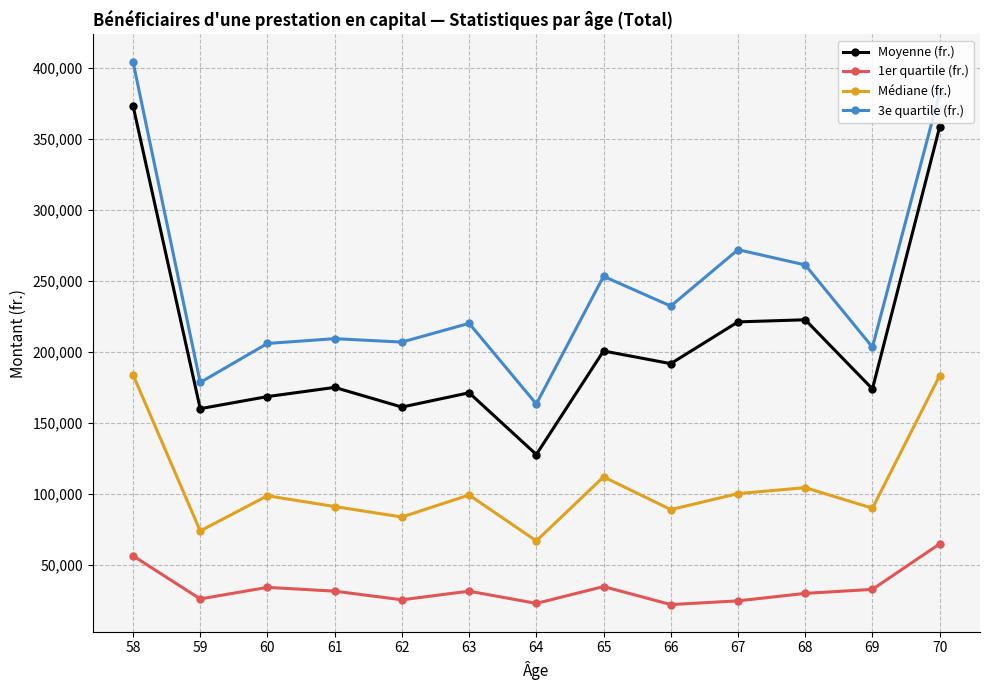

At which label does Moyenne (fr.) reach its minimum?

64